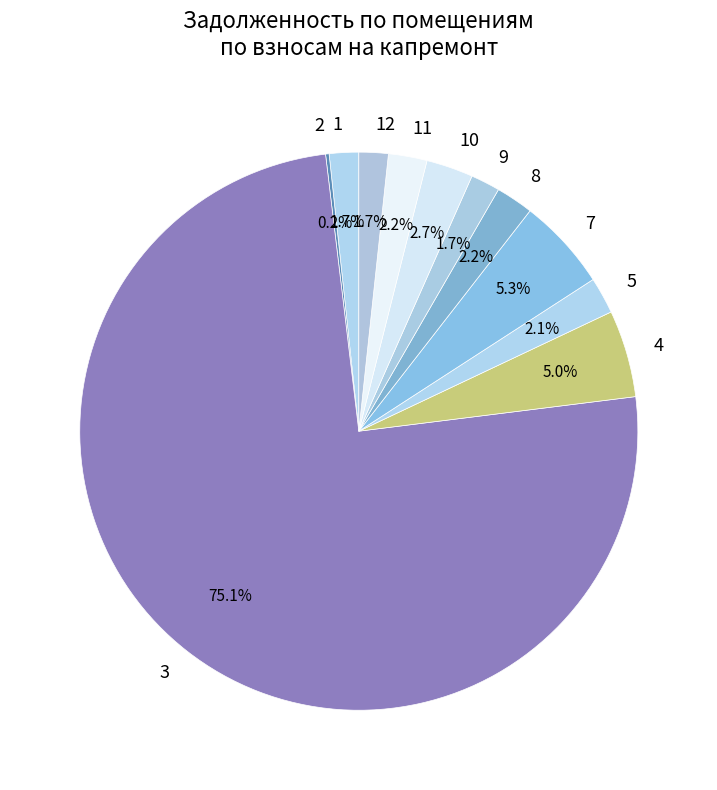

Combined, do 9 and 1 account for over 50%?

No